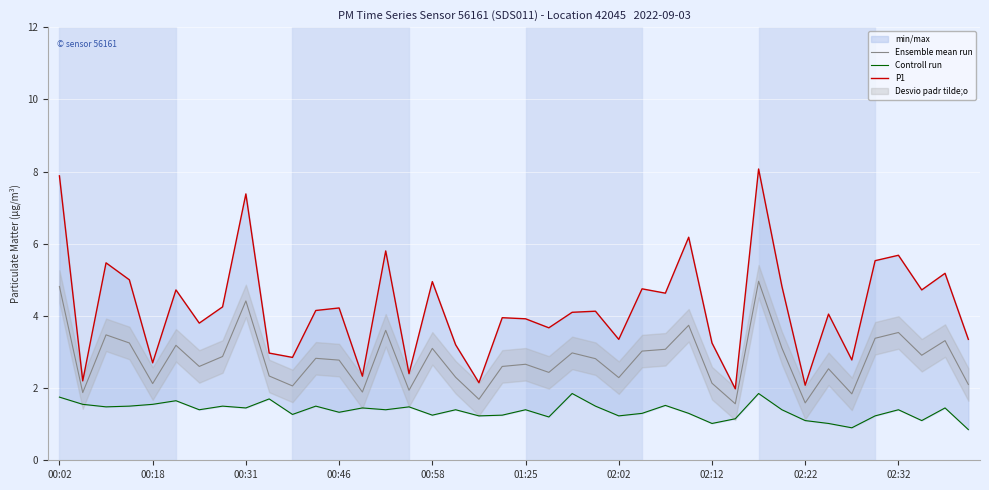

What is the difference between the highest and lowest values at 00:18?

0.7